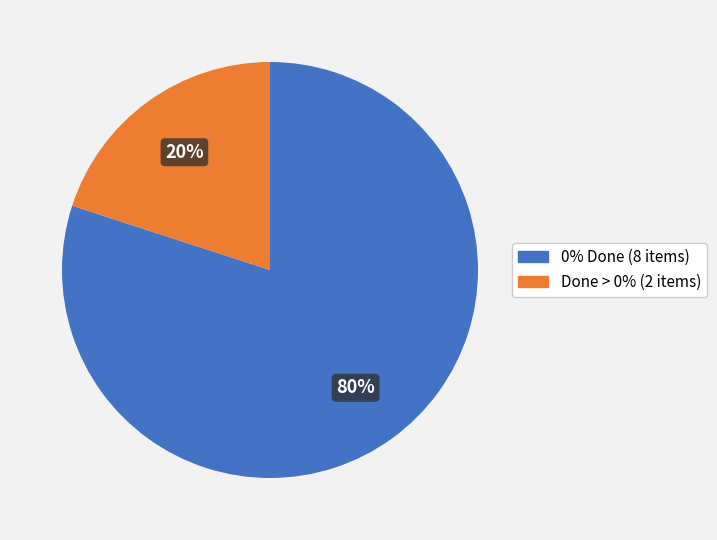

Is there a majority slice in this chart?

Yes